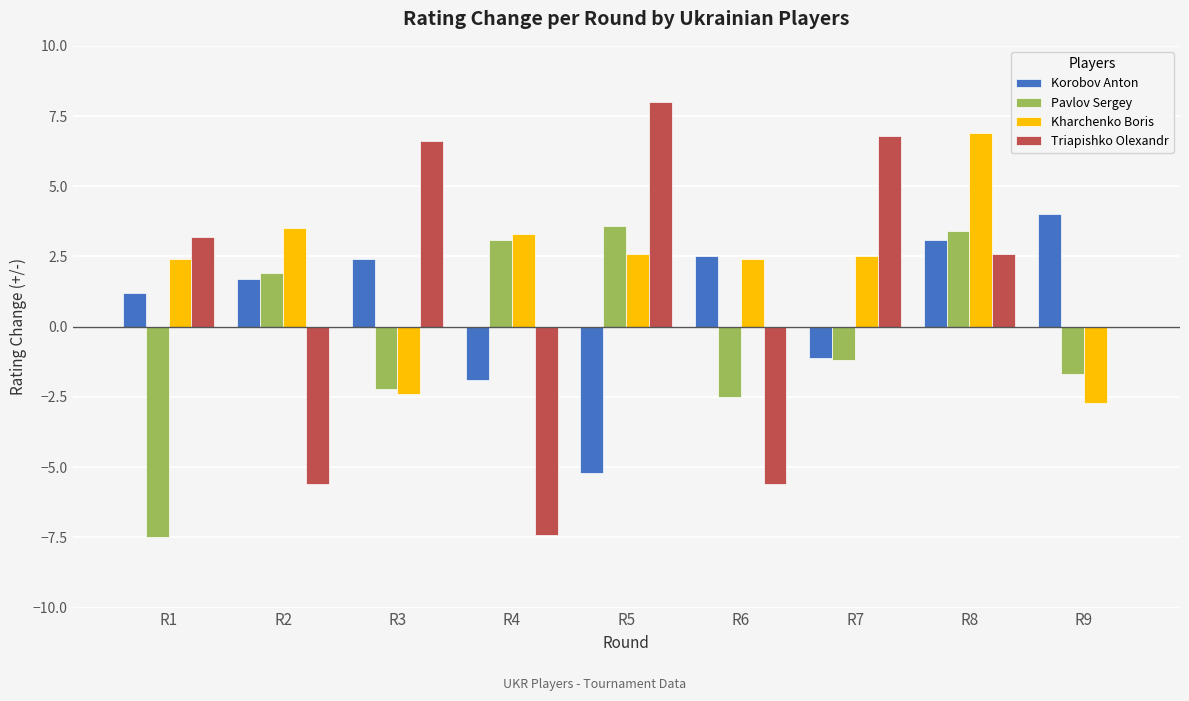

Is it true that Korobov Anton equals 1.9 at R1?

False